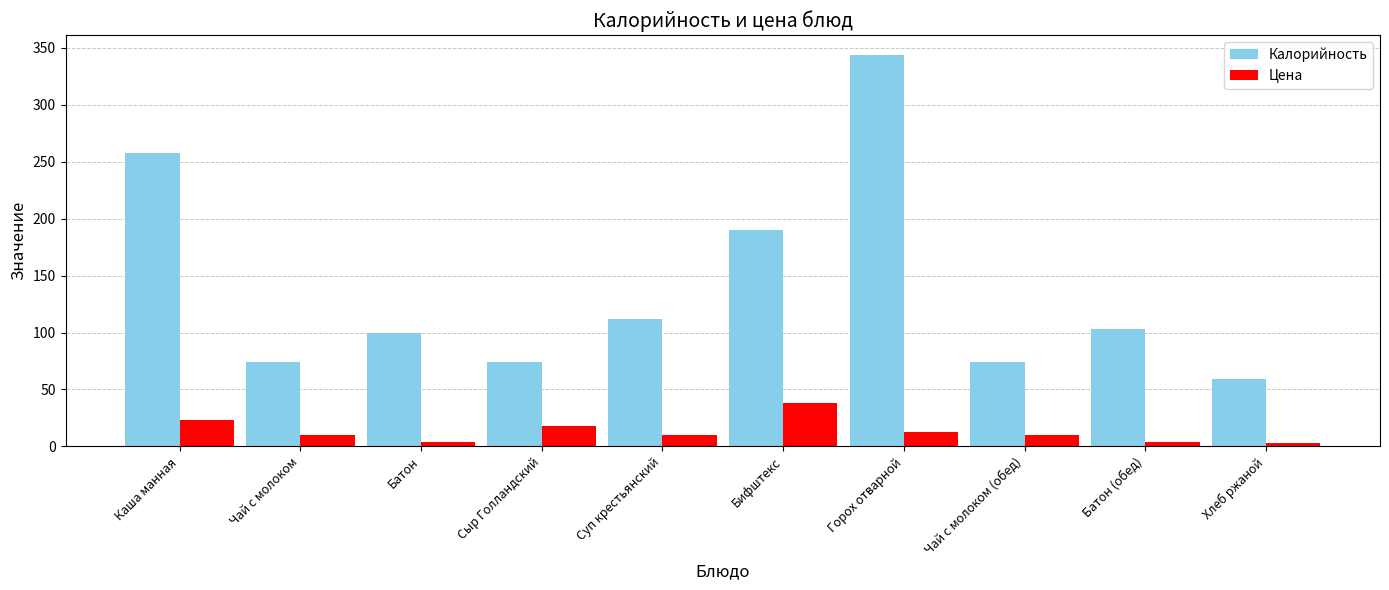

The value of Цена at Каша манная is 22.9. True or false?

True